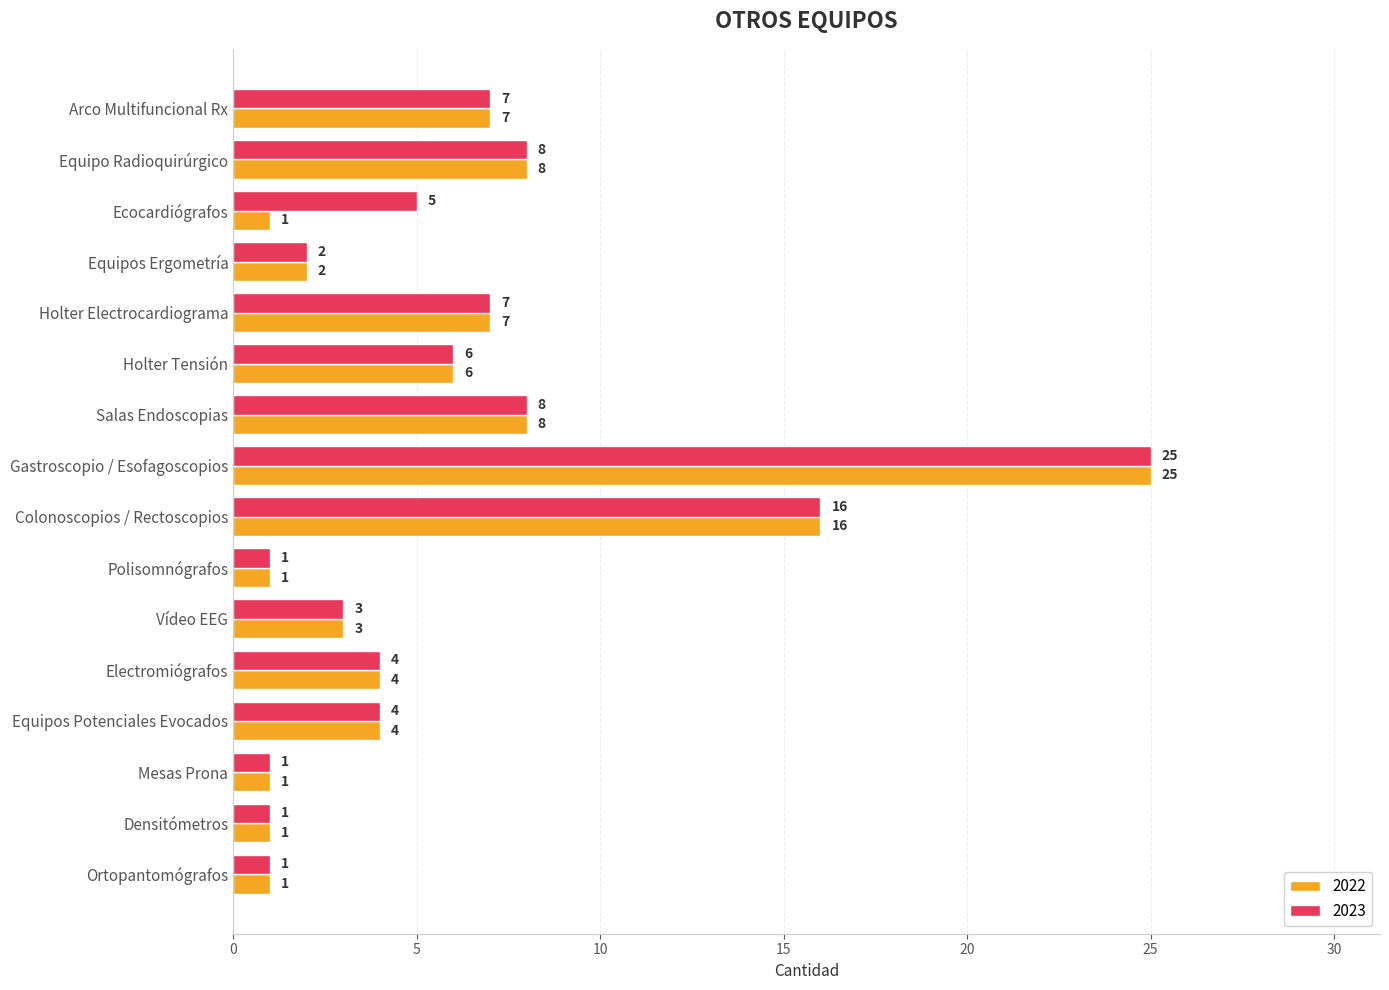

How many data points in 2022 are less than 4?

7